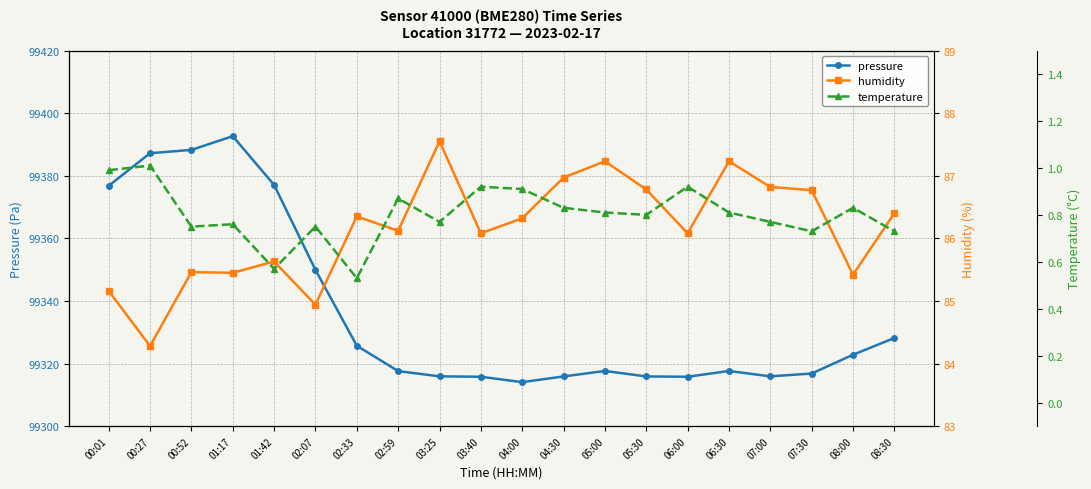

True or false: humidity and temperature cross at least once.

False